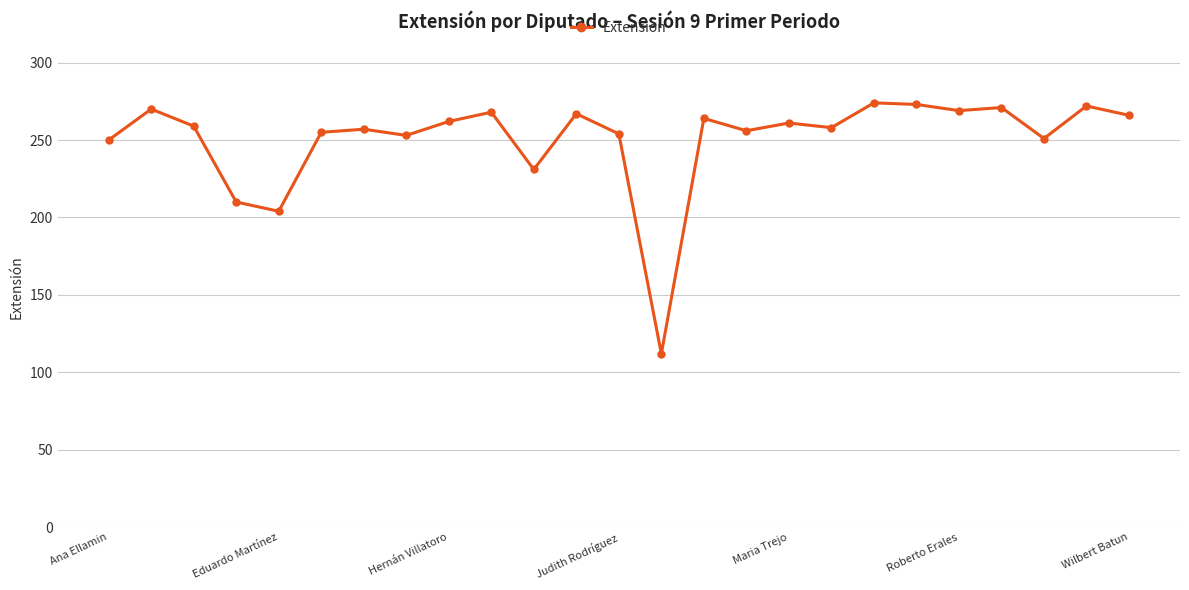

What is the smallest value displayed?

112